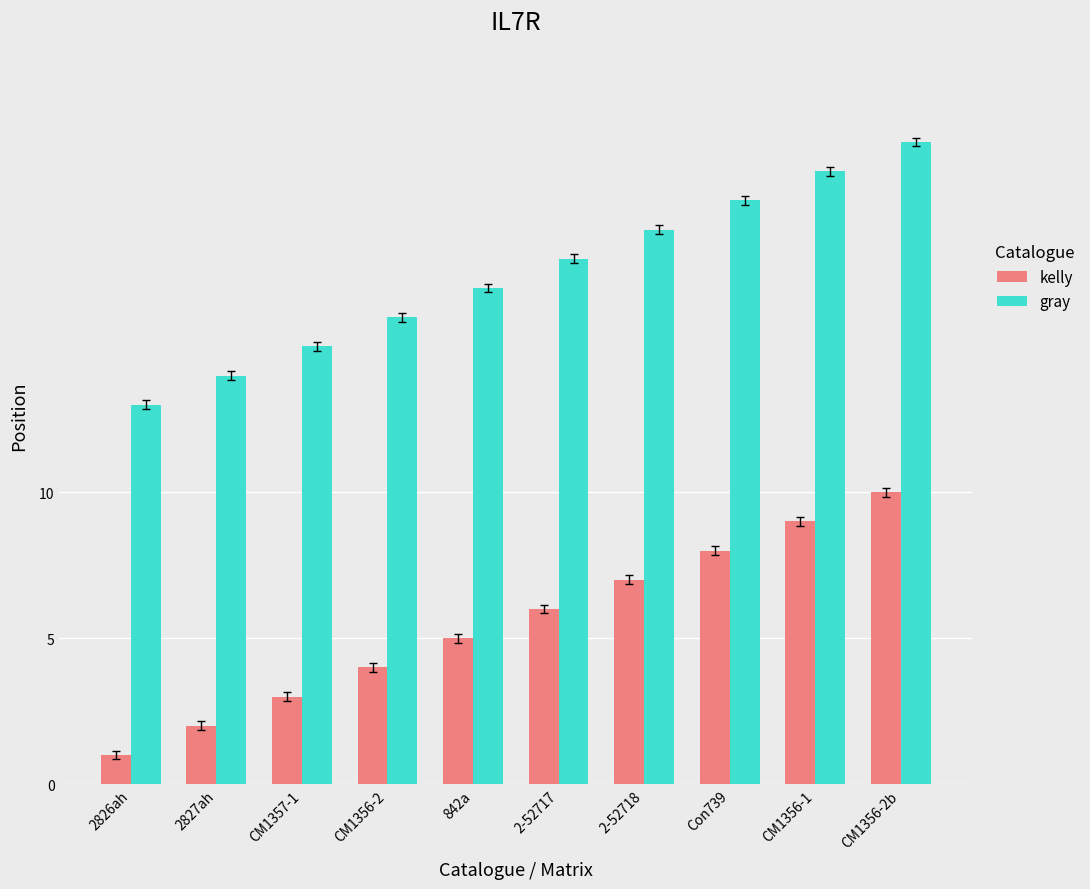

What is the spread (max minus min) of values at 2-52717?

12